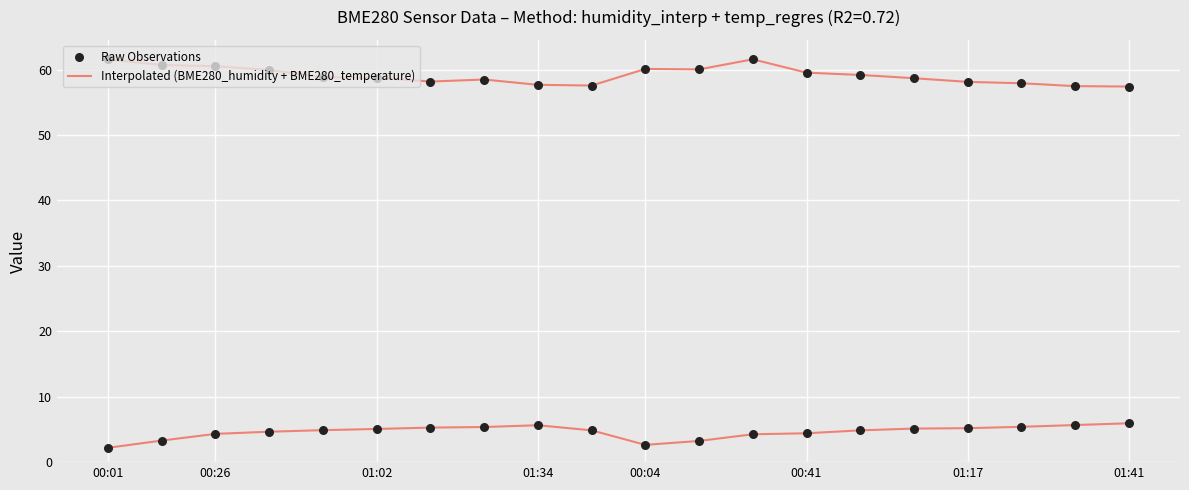

Which series has the largest total across all categories?

Interpolated (BME280_humidity + BME280_temperature)